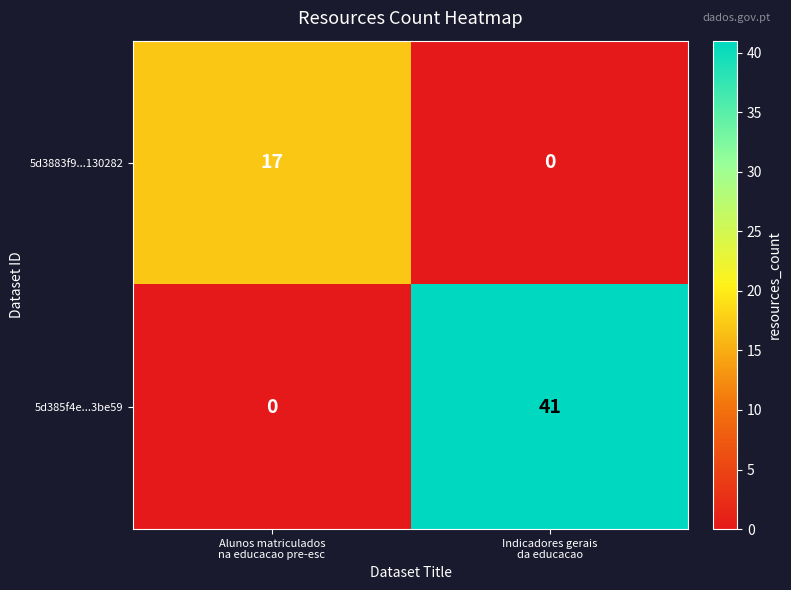

What is the sum of all 5d385f4e...3be59 values?

41